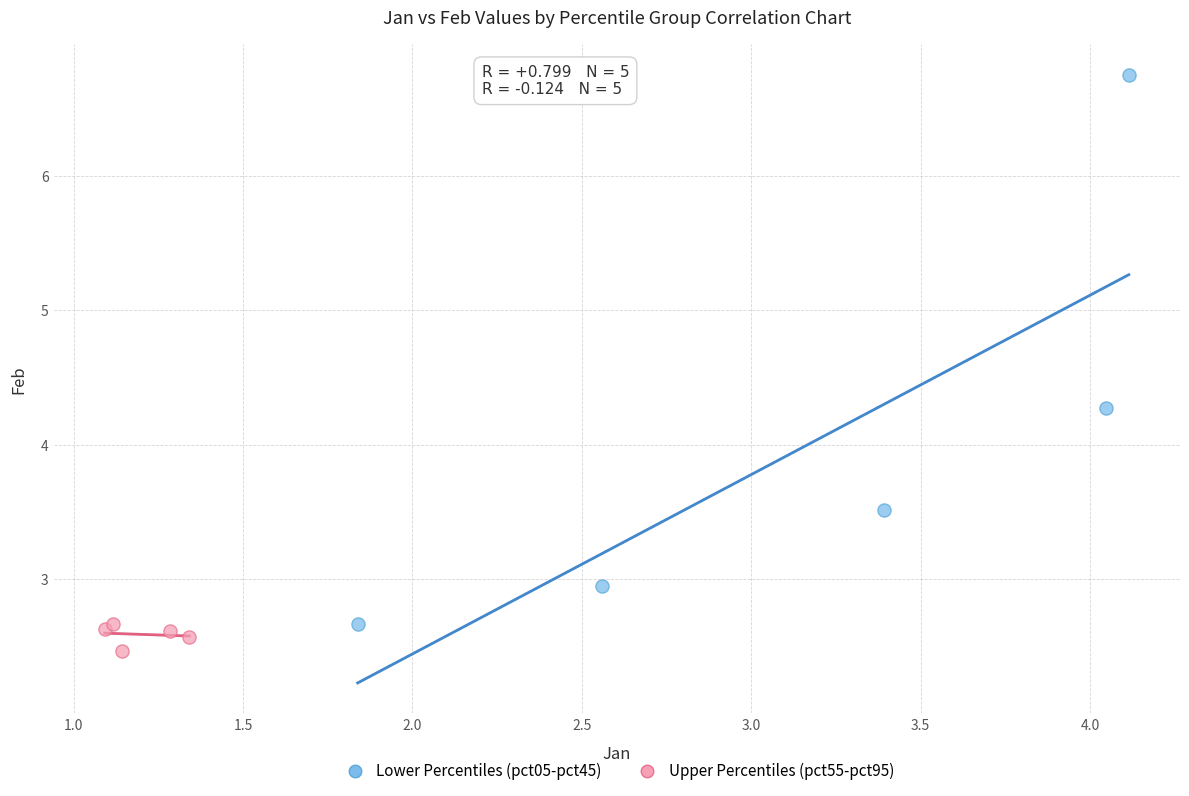

Which series contains the lowest Y value?

Upper Percentiles (pct55-pct95)